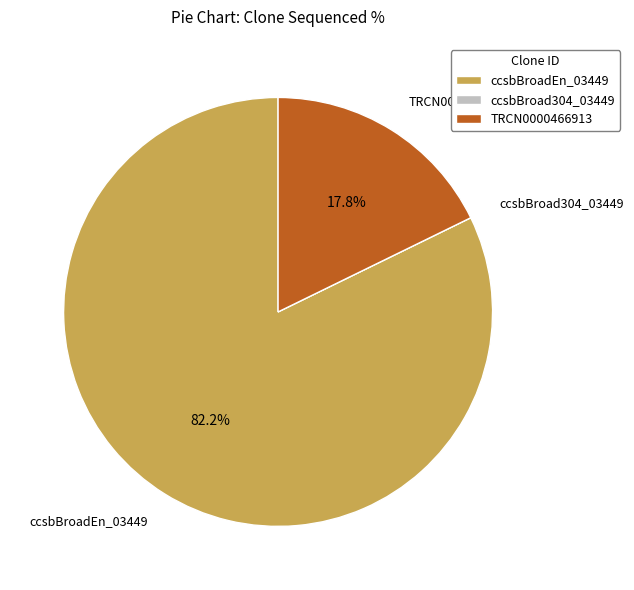

Which slice is the largest?

ccsbBroadEn_03449